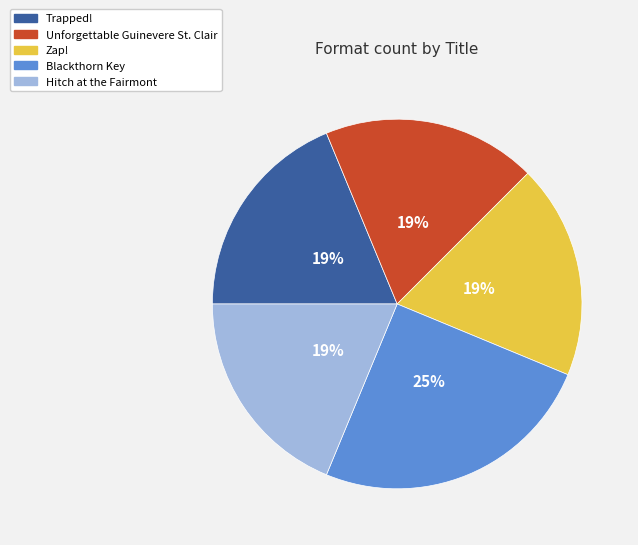

Which slice is the largest?

Blackthorn Key